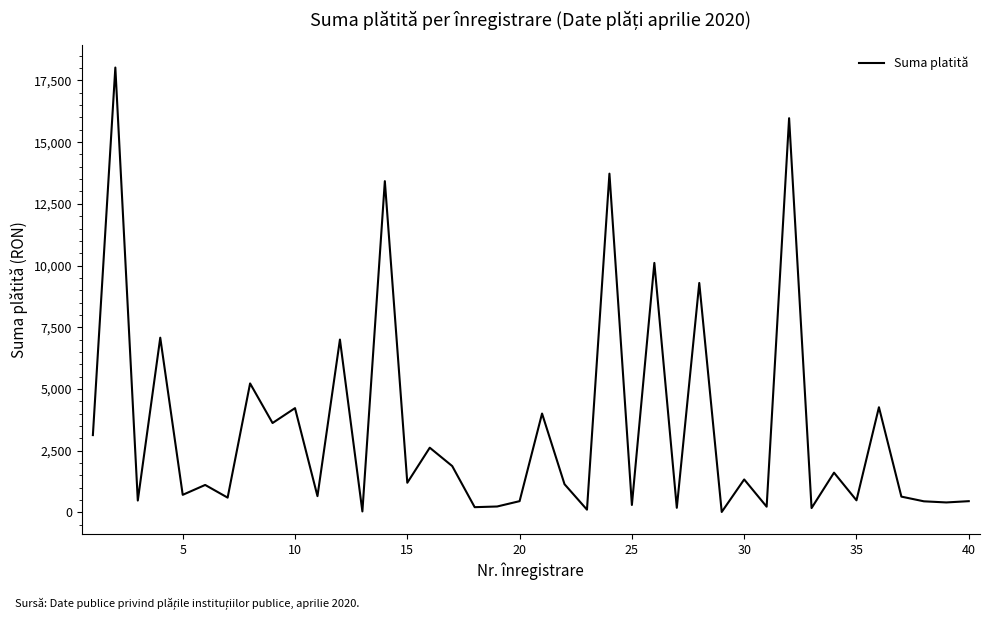

How many values are below 1139?

20